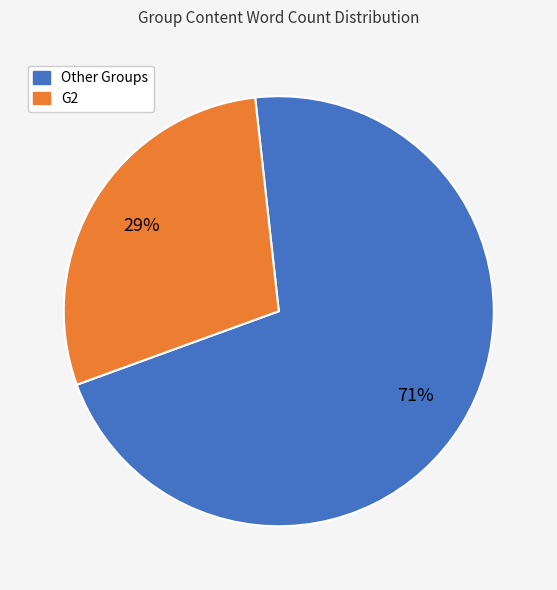

Is there a majority slice in this chart?

Yes